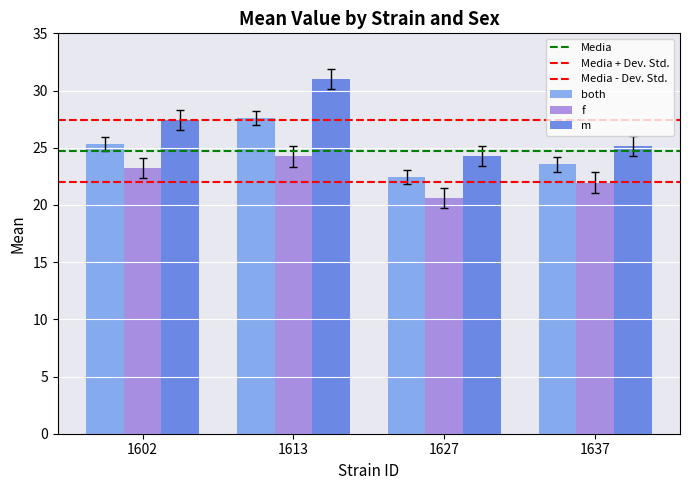

Rank the categories by f value from lowest to highest.

1627, 1637, 1602, 1613